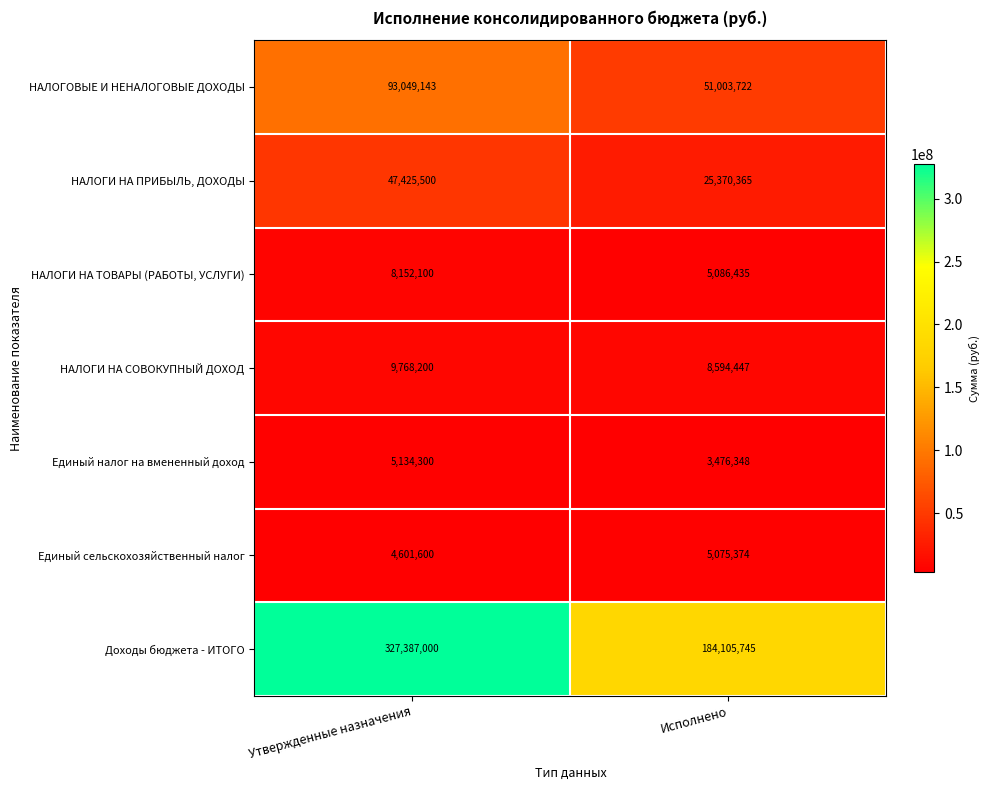

Which series has the widest spread of values?

Доходы бюджета - ИТОГО